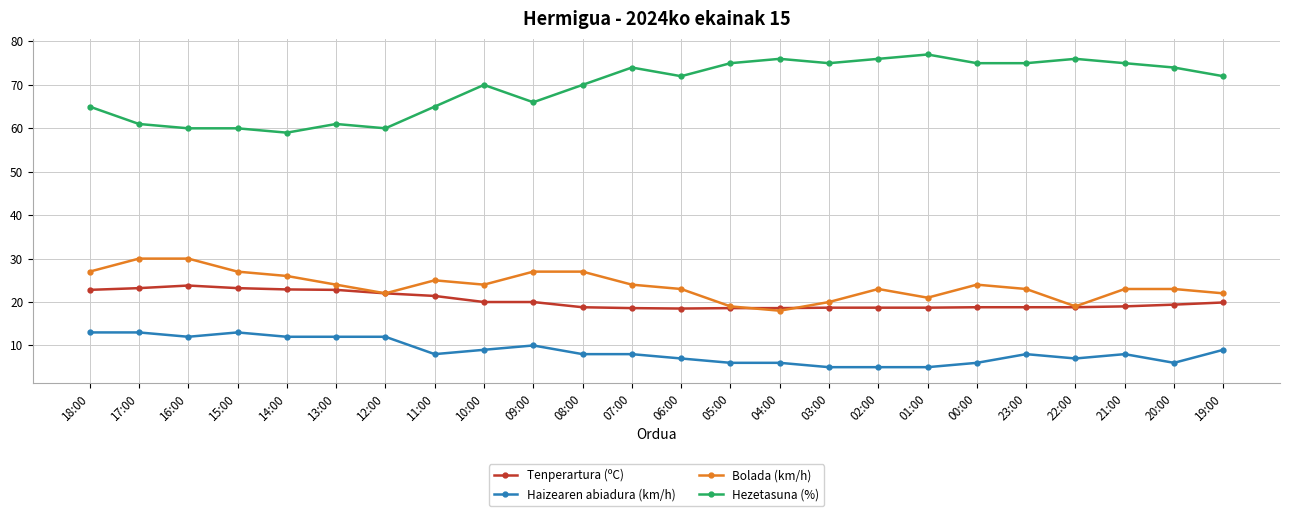

The Tenperartura (ºC) series shows 29.5 at 22:00. True or false?

False